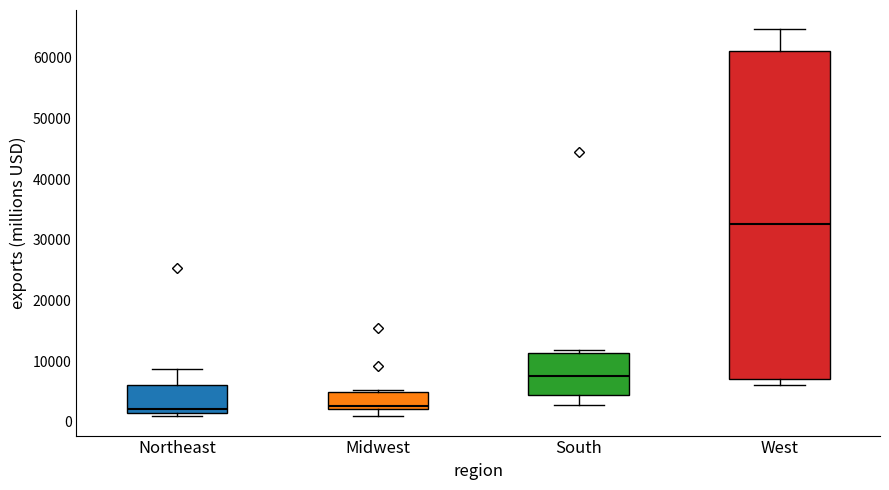

Reading left to right, read every box against the y-axis: the position of its median line, the range the box covers, and the ends of its whiskers. The values are not printed on the chart, so give them approximately, as read against the axis.

Northeast: median 2000, box 1000 to 6000, whiskers 1000 (just below the box's lower edge) to 9000
Midwest: median 3000, box 2000 to 5000, whiskers 1000 to 5000 (just above the box's upper edge)
South: median 8000, box 4000 to 11000, whiskers 3000 to 12000
West: median 33000, box 7000 to 61000, whiskers 6000 to 65000